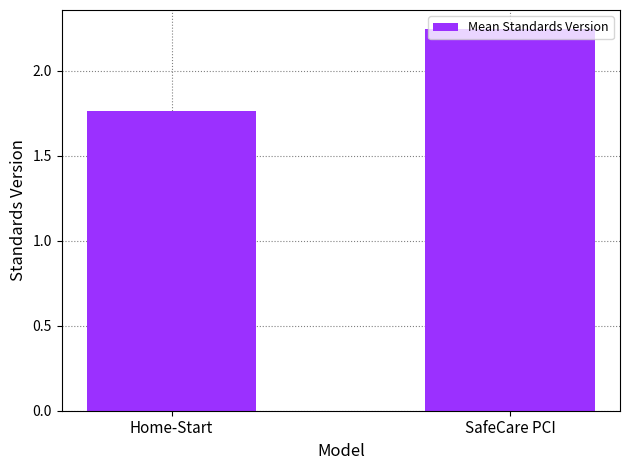

Which category has the highest value across all series?

SafeCare PCI